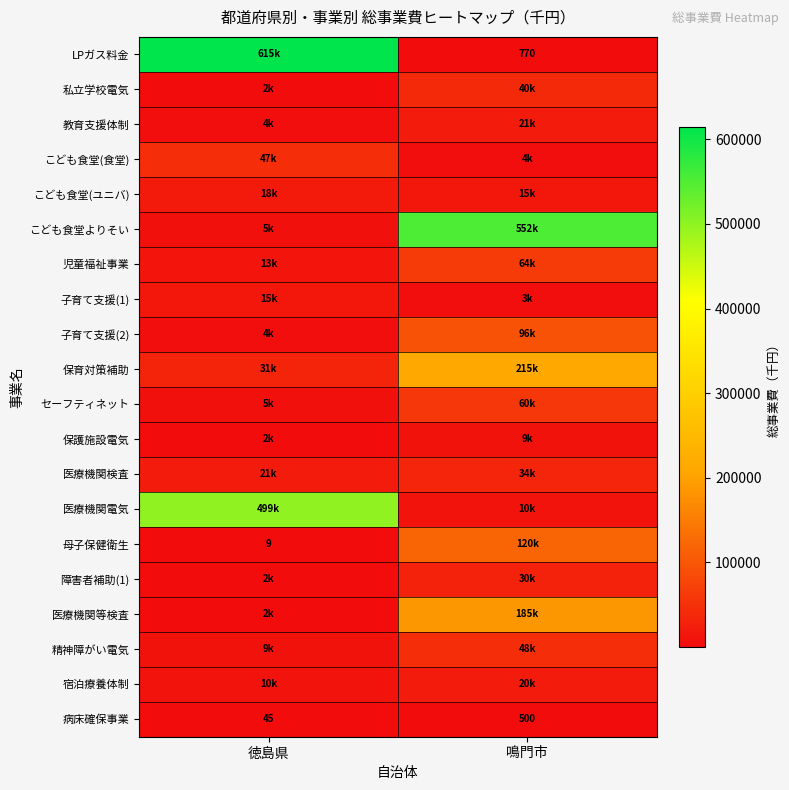

The 病床確保事業 series shows 756 at 鳴門市. True or false?

False